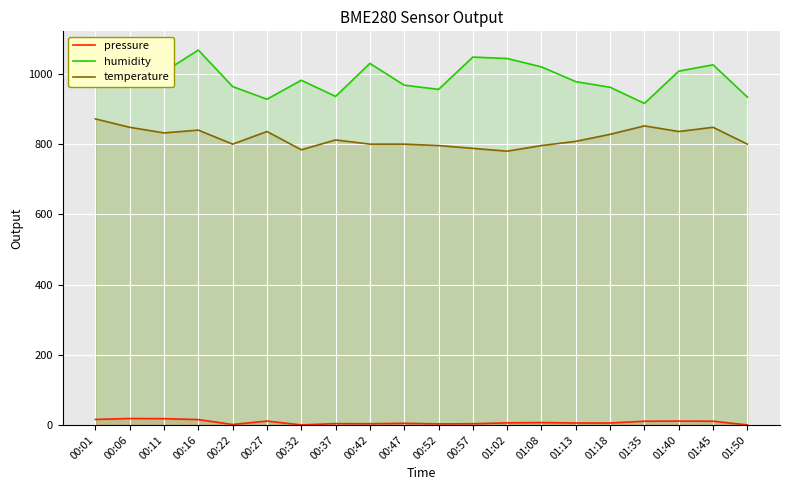

Reading left to right, what are all the values shown in this chart?

pressure: 15.7	18.3	17.9	15.3	1.3	11.0	0.0	3.8	3.4	4.7	3.0	3.4	6.0	6.8	5.5	5.5	10.6	11.0	10.6	0.0
humidity: 1012.0	1010.0	1006.0	1068.0	964.0	928.0	982.0	936.0	1030.0	968.0	956.0	1048.0	1044.0	1020.0	978.0	962.0	916.0	1008.0	1026.0	934.0
temperature: 872.0	848.0	832.0	840.0	800.0	836.0	784.0	812.0	800.0	800.0	796.0	788.0	780.0	796.0	808.0	828.0	852.0	836.0	848.0	800.0